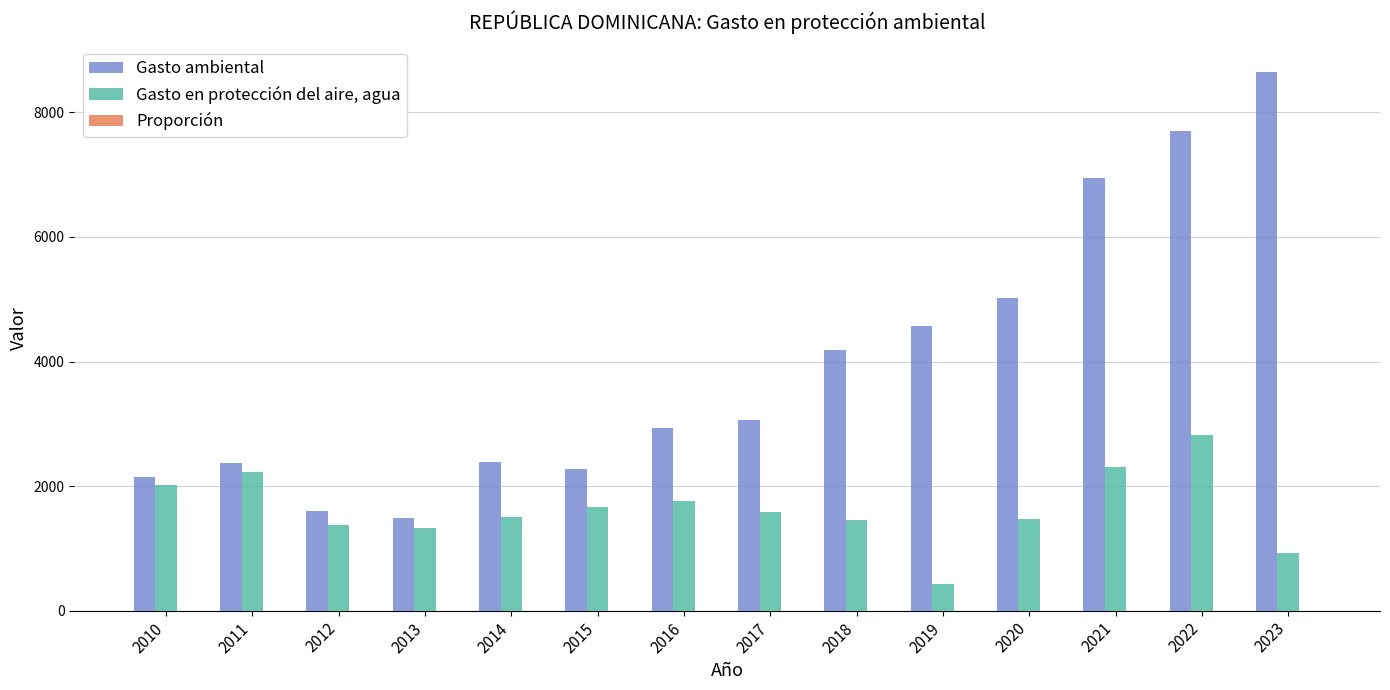

What is the total value across all series at 2014?

3887.7